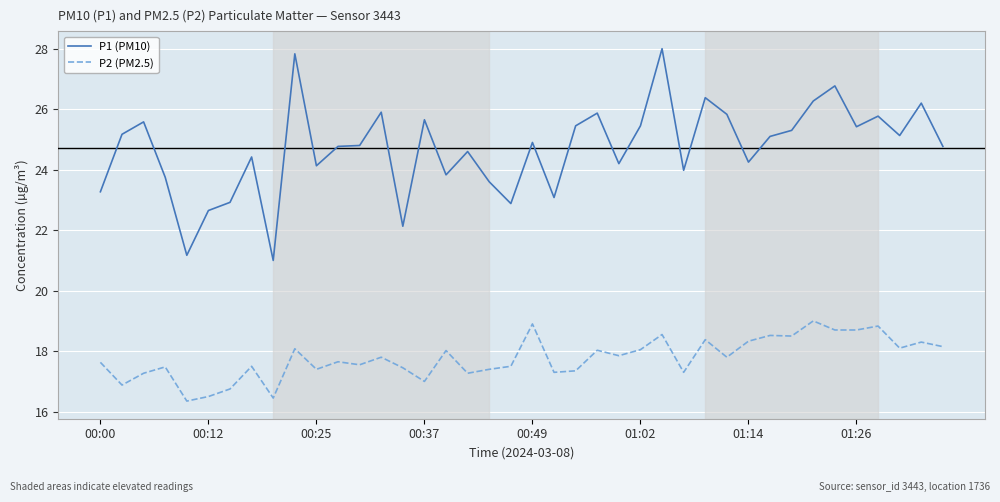

Which series has the widest spread of values?

P1 (PM10)